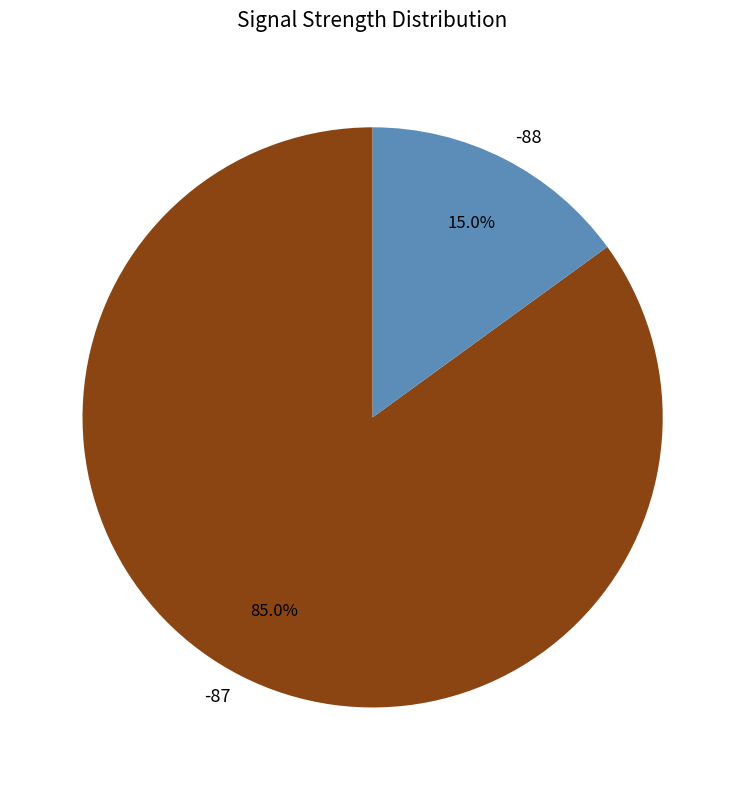

Which category has the smallest portion of the pie?

-88